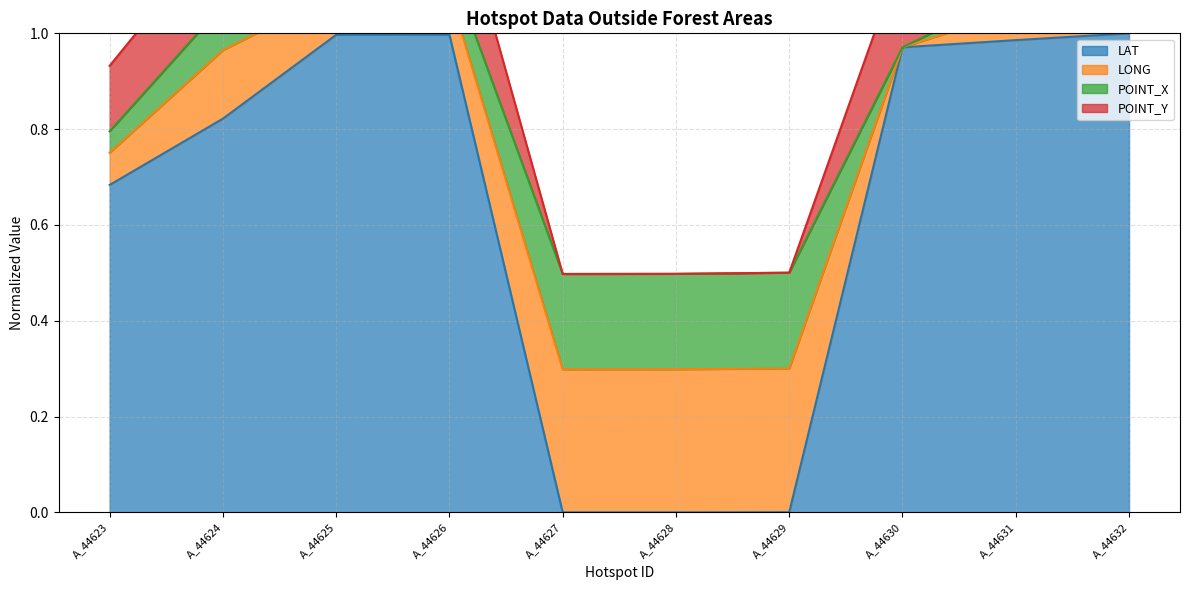

At which category does the chart reach its peak across all series?

A_44626